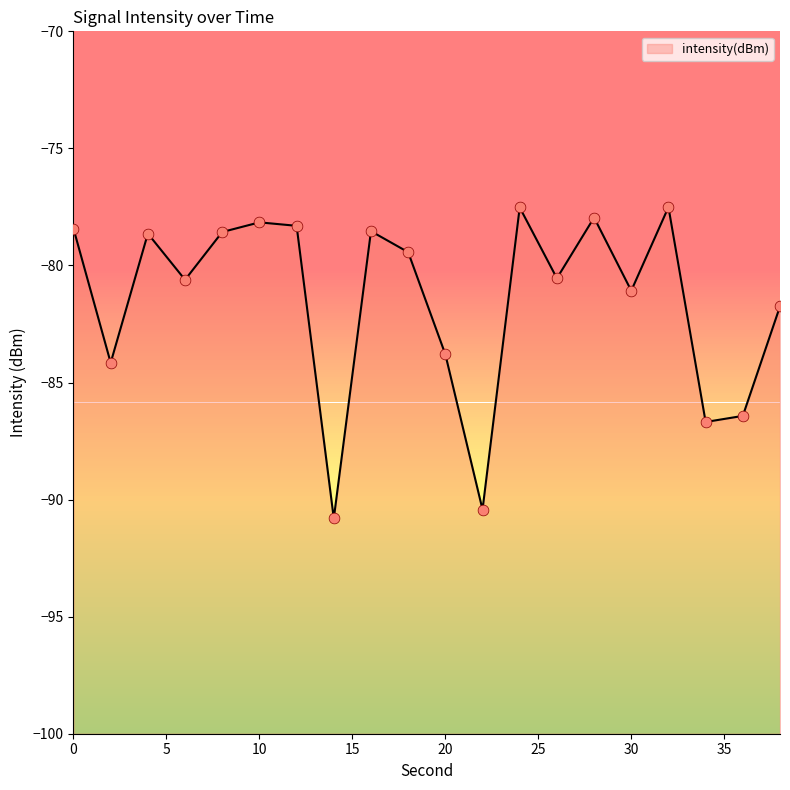

Which has a higher value, 30 or 18?

18